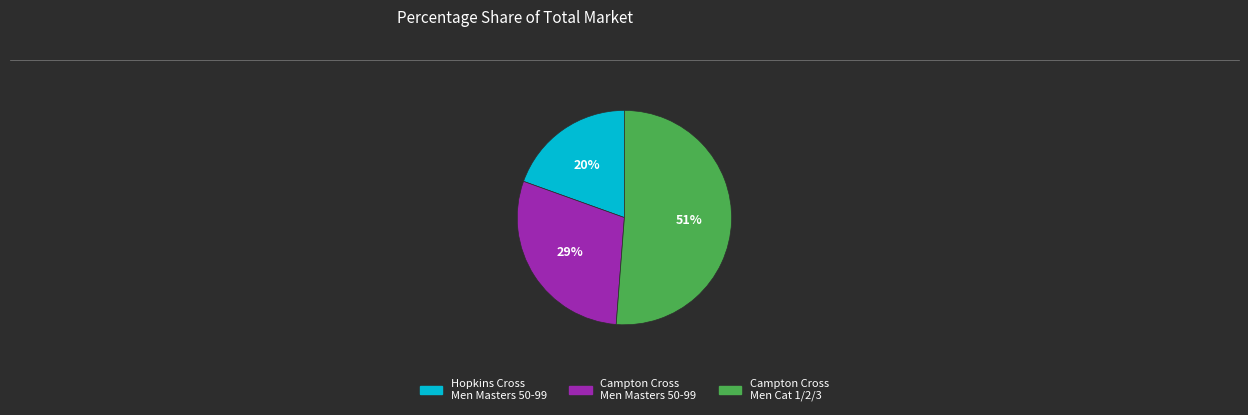

Count the number of slices in the pie.

3